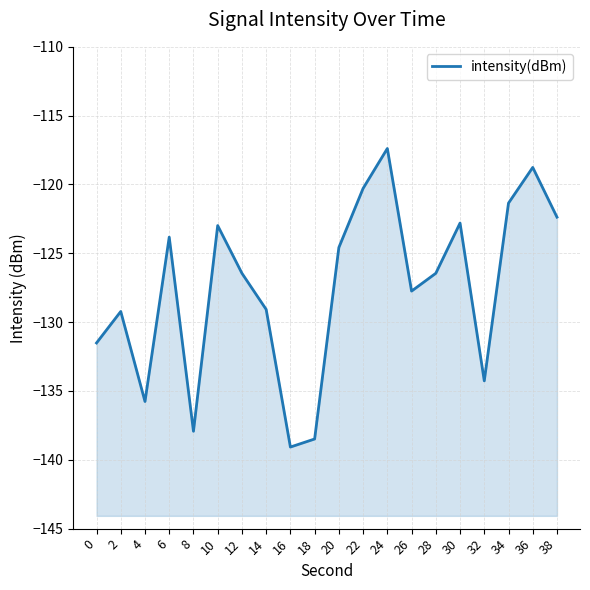

At which category does the chart reach its minimum across all series?

16